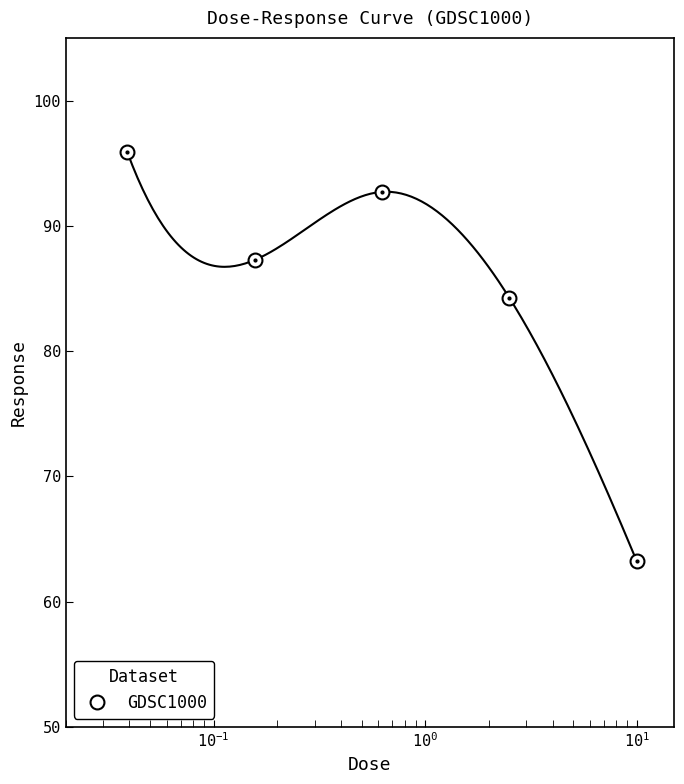

How many interior local valleys does the GDSC1000 series have?

1